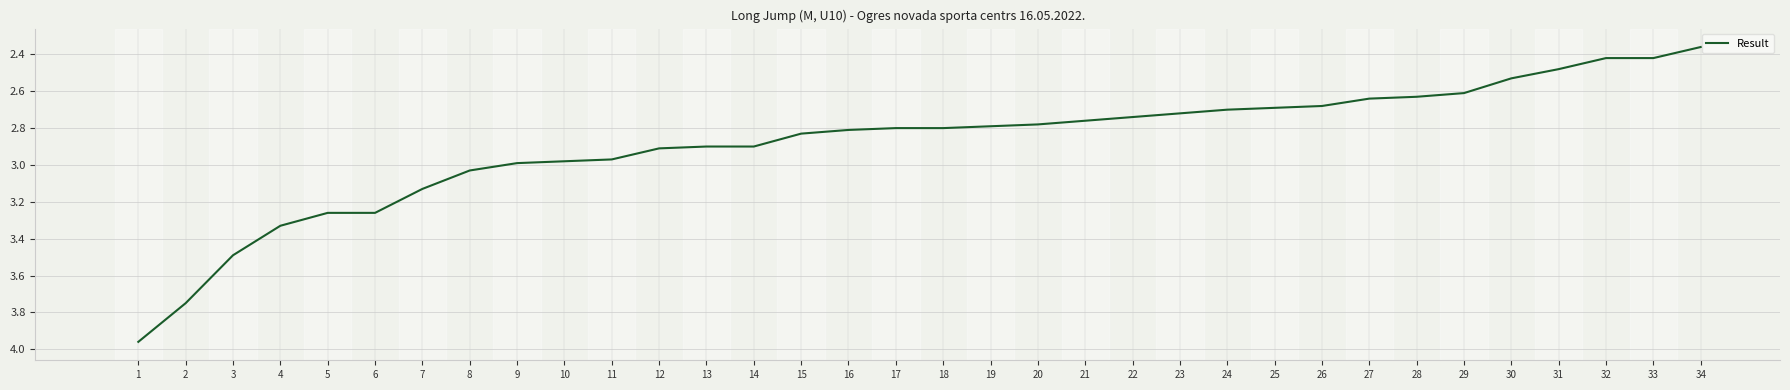

What is the ratio of the value at 24 to the value at 14?

0.9